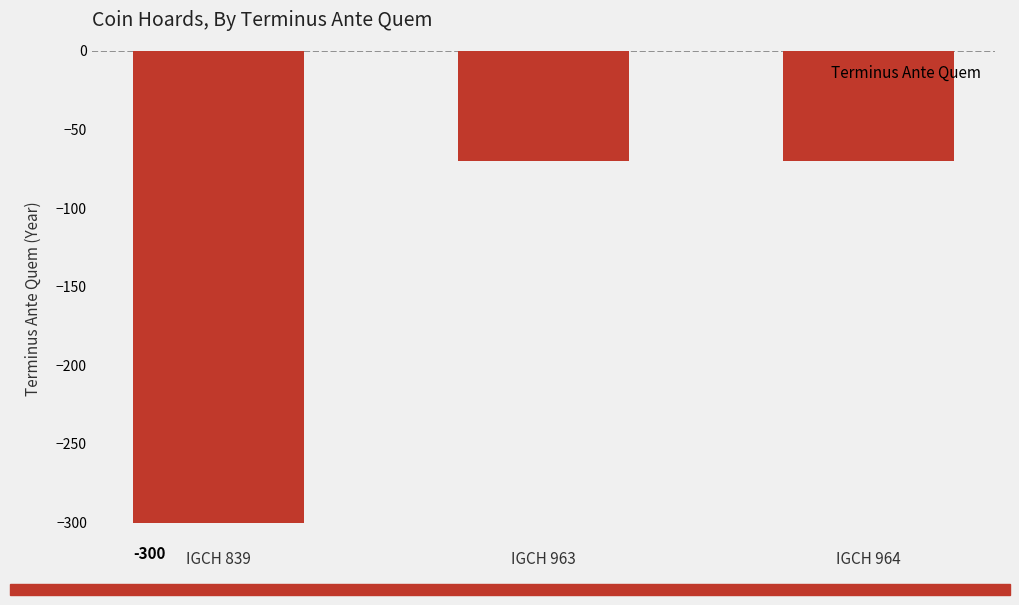

Reading right to left, what are all the values shown in this chart?

IGCH 964=-70	IGCH 963=-70	IGCH 839=-300